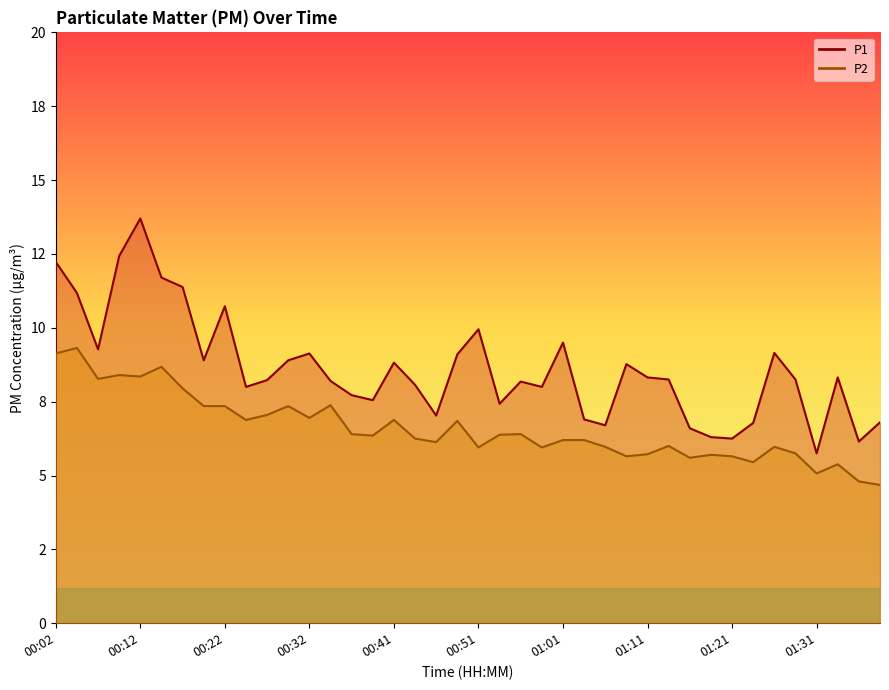

At which label does P2 reach its peak?

00:04